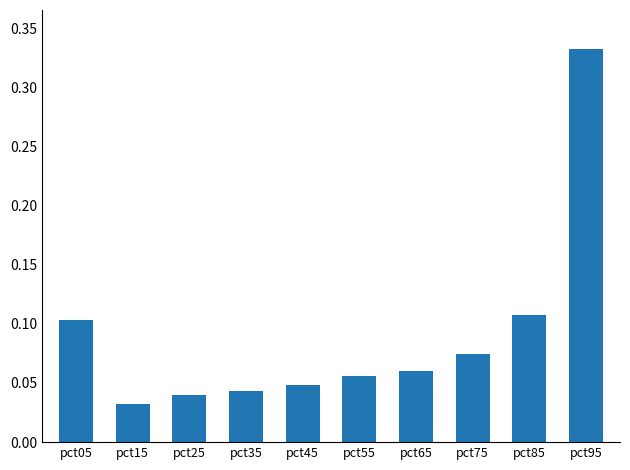

Which category has the lowest value across all series?

pct15